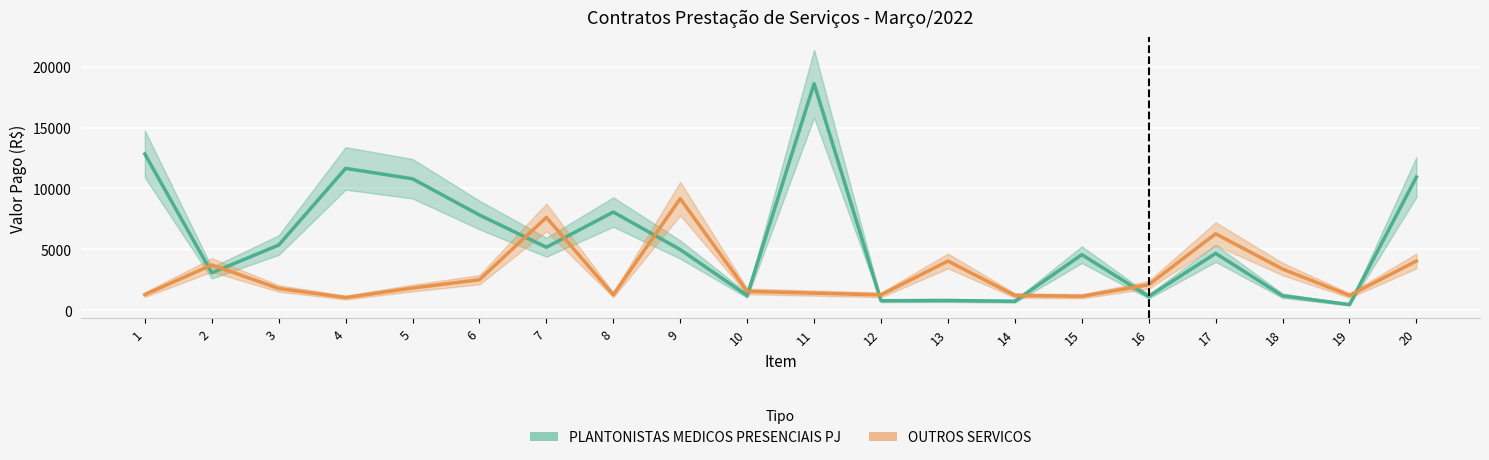

Does the chart display data point markers on the line(s)?

No